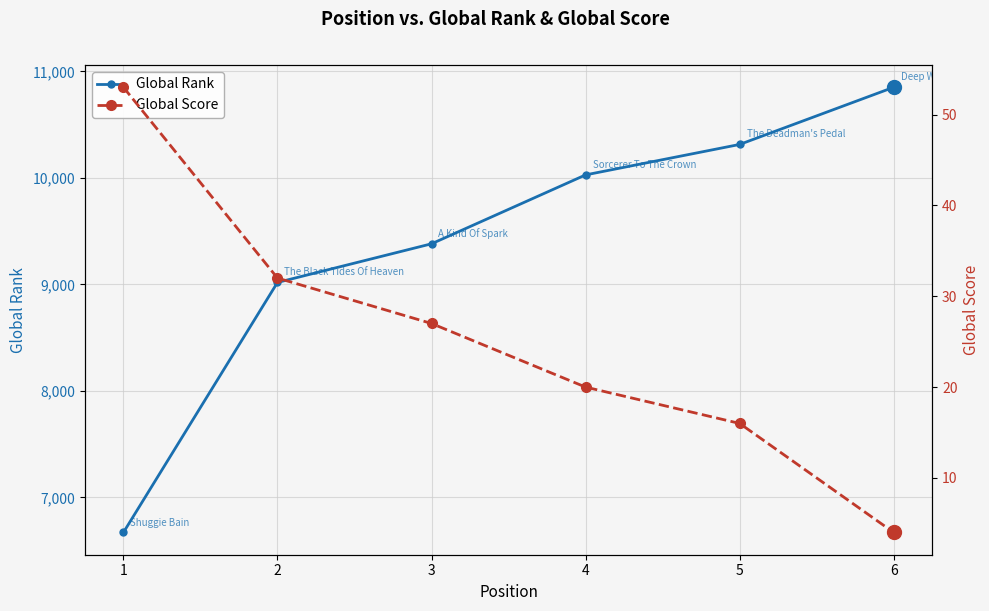

Is this an area chart (filled region under the line)?

No